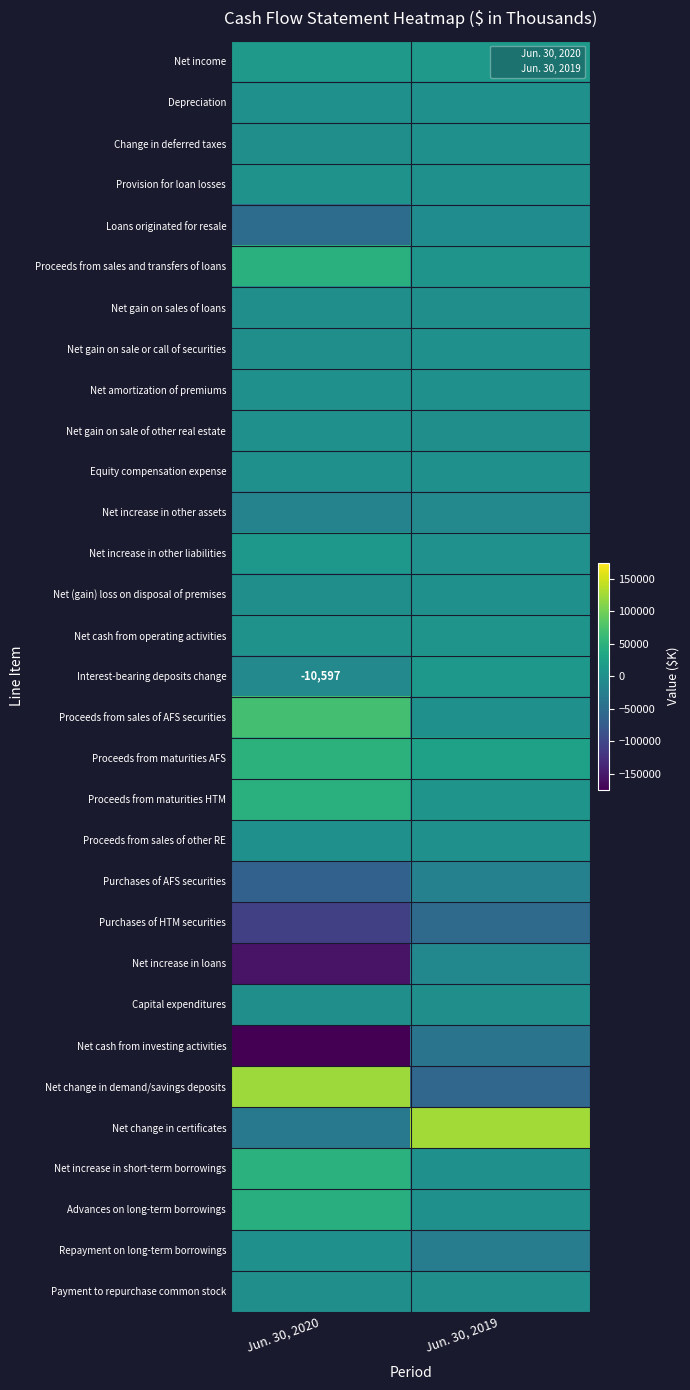

The Change in deferred taxes series shows 151 at Jun. 30, 2019. True or false?

True